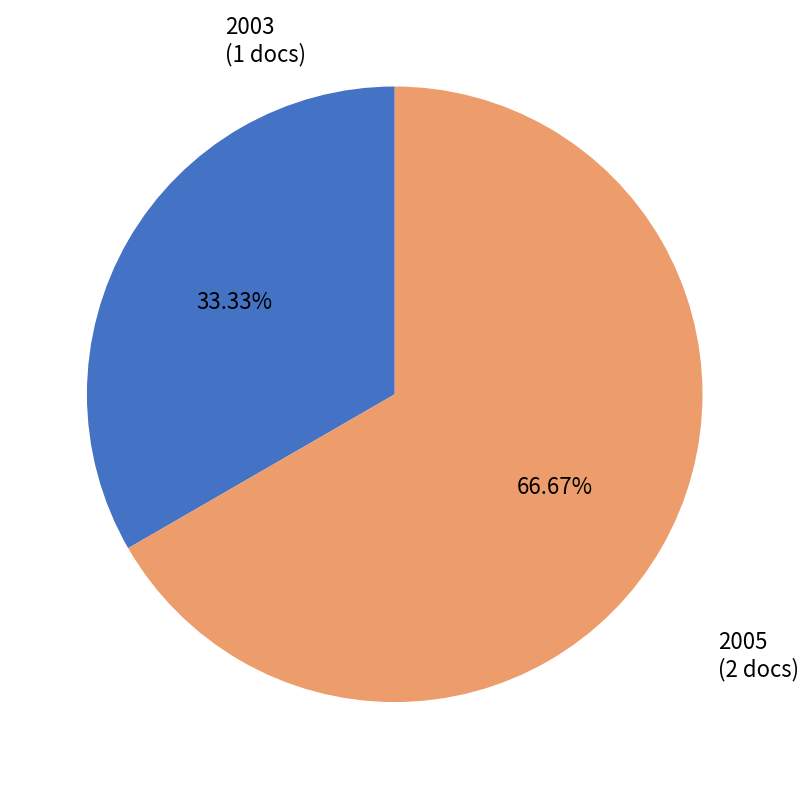

Rank the categories by value from lowest to highest.

2003 (1 docs), 2005 (2 docs)